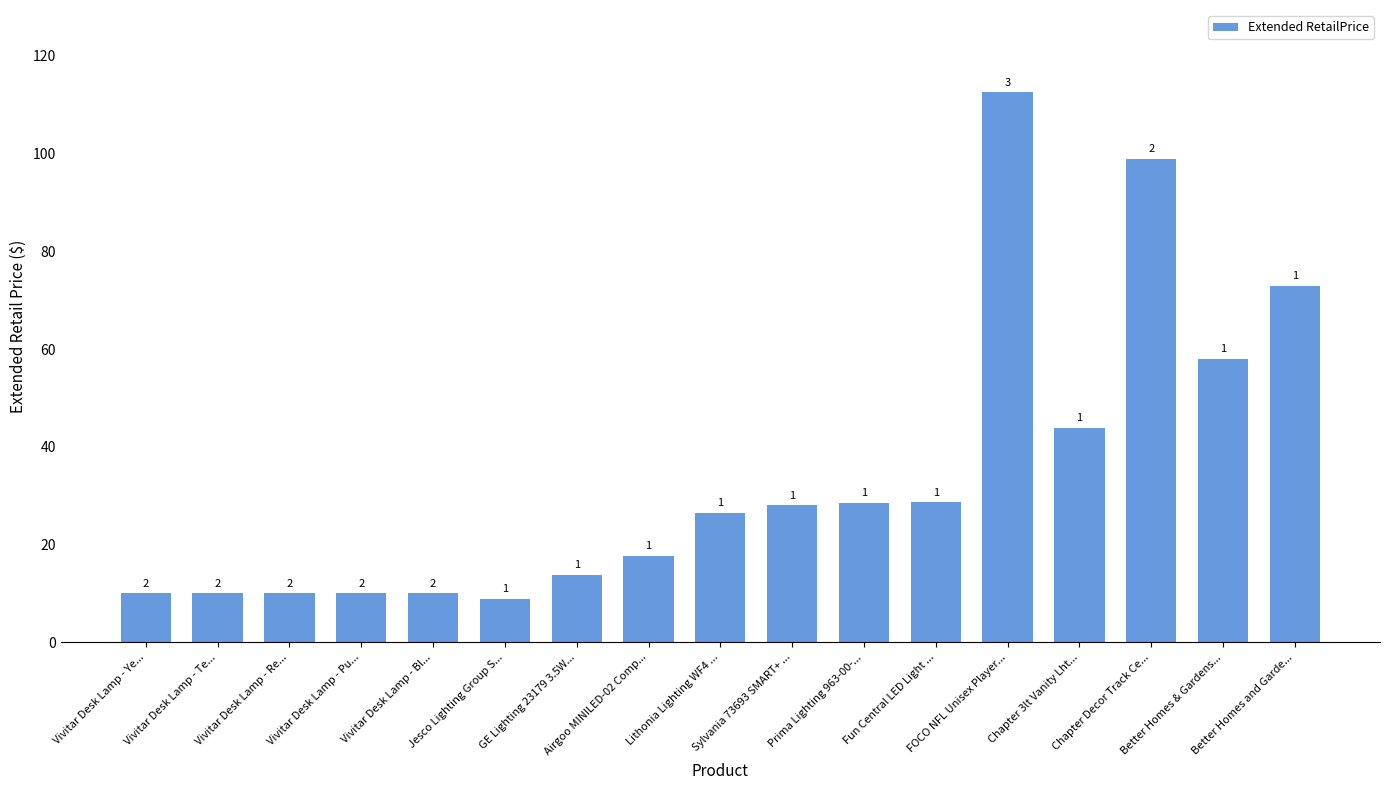

How many data points does each series have?

17